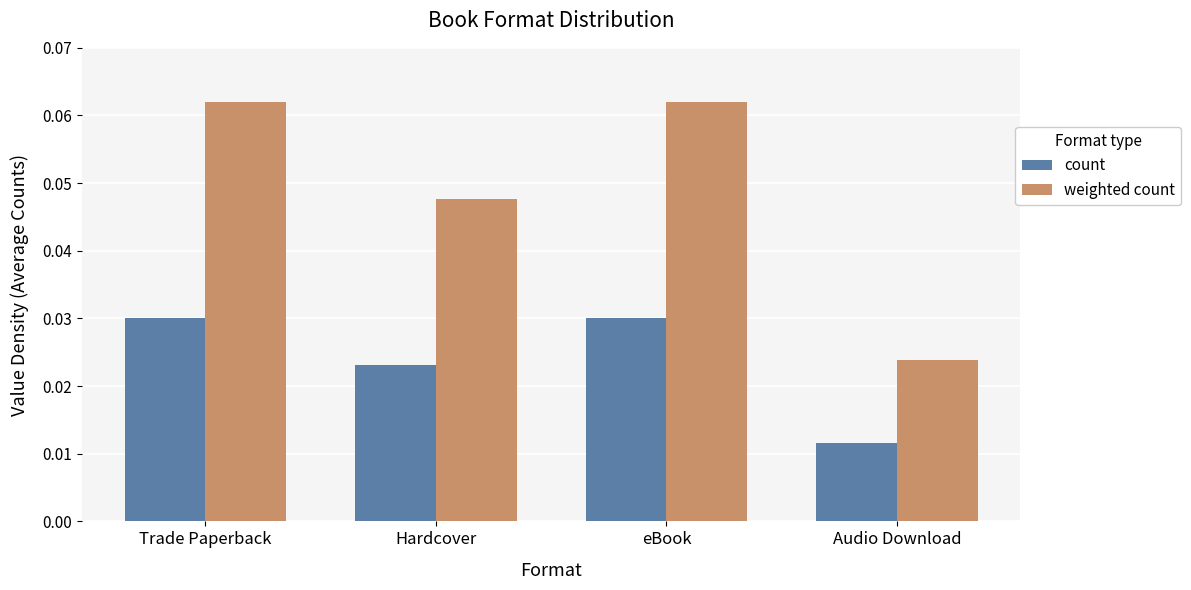

Which series has the largest range (max minus min)?

weighted count